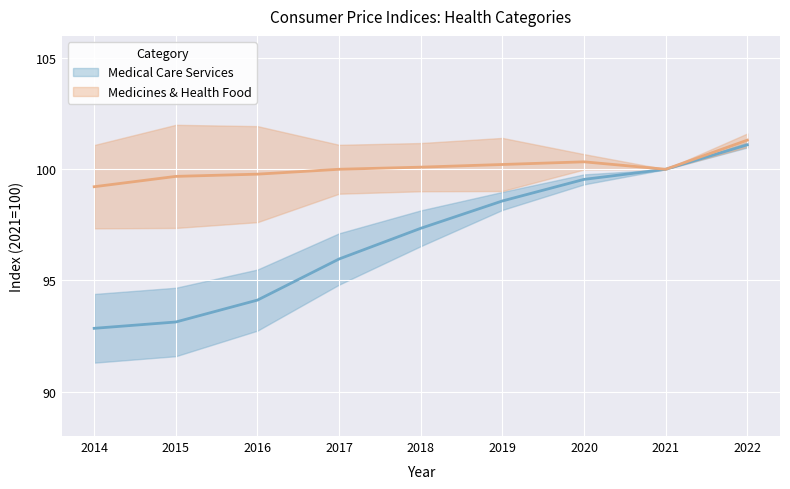

At which label is Medical Care Services (upper) closest to 97?

2017